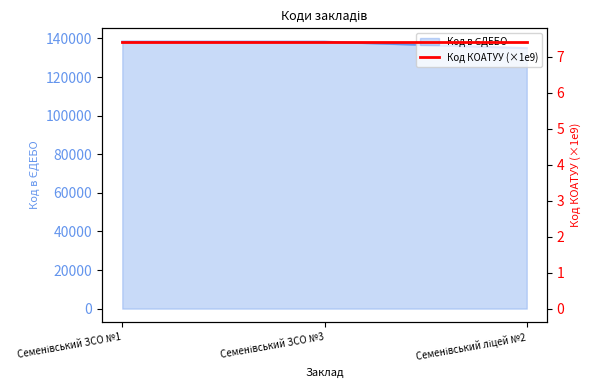

What is the sum of all values?

411602